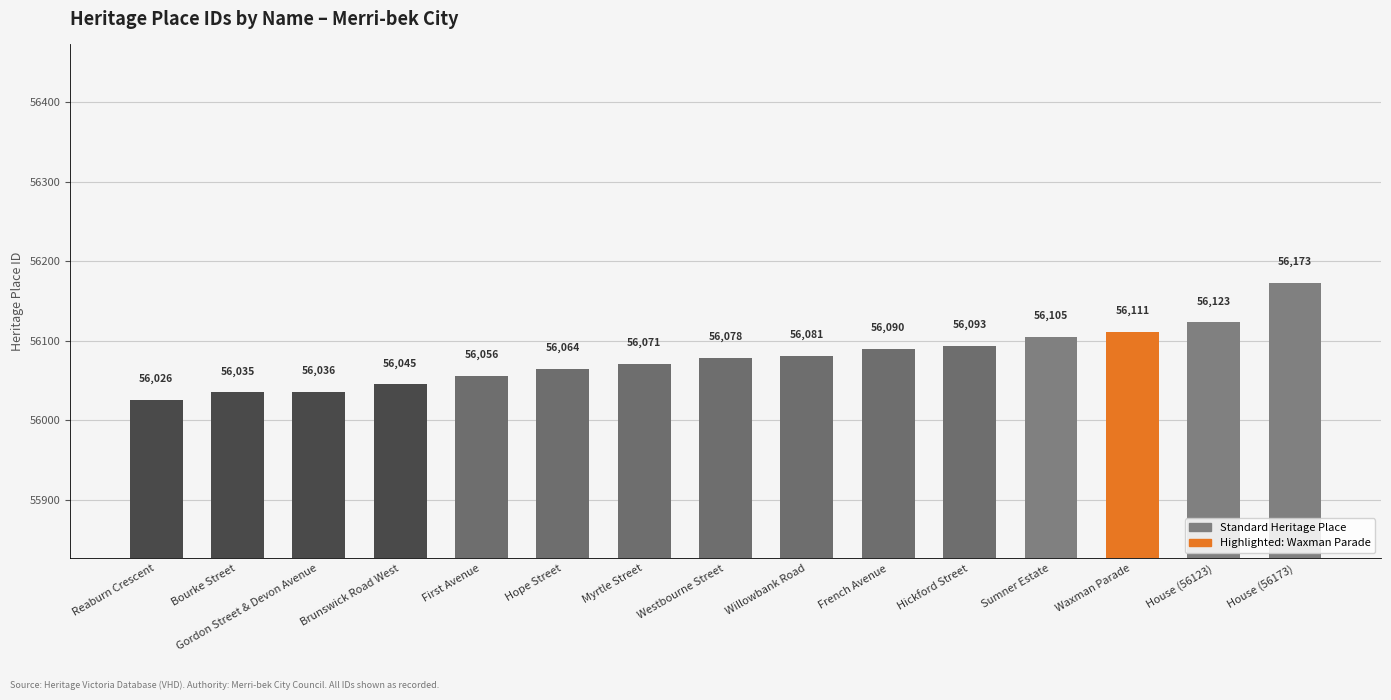

True or false: the data shows 79684 at French Avenue.

False